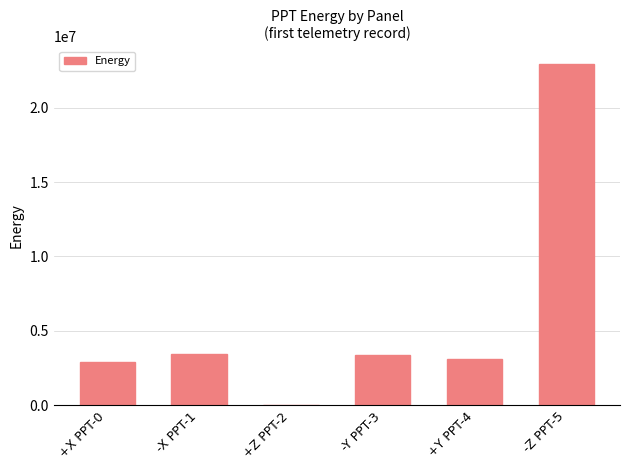

Is it true that the value at +Z PPT-2 is 10161547?

False